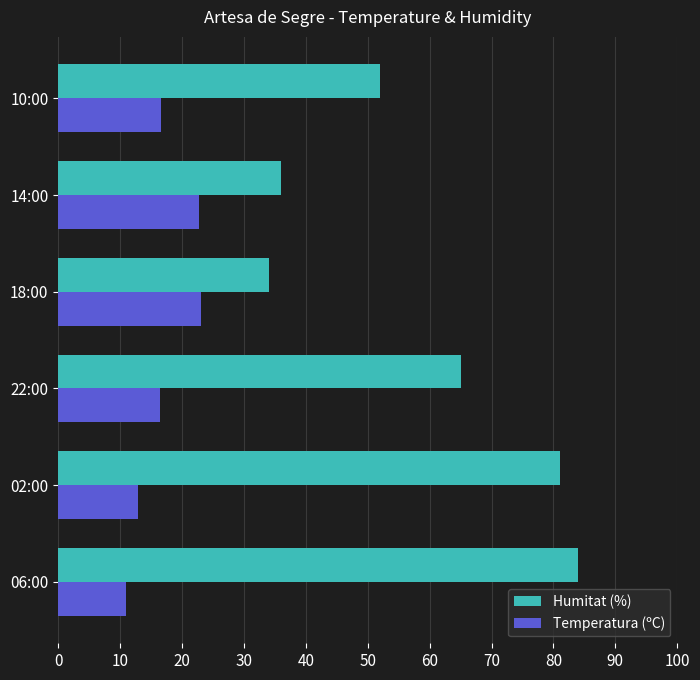

Rank the series by their maximum value, from lowest to highest.

Temperatura (ºC), Humitat (%)